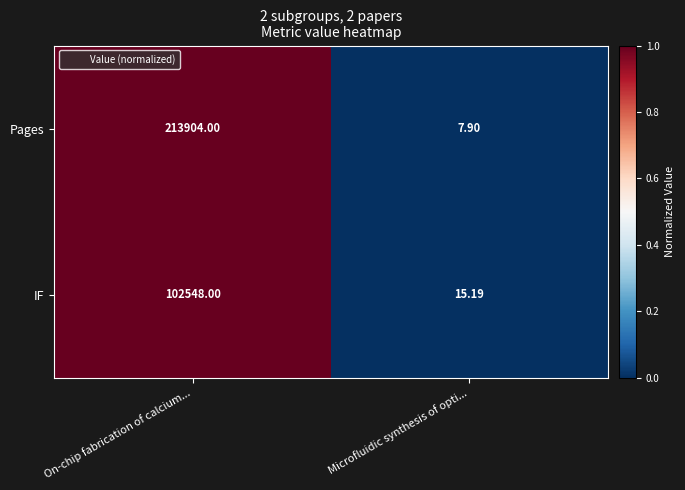

Which series changed the most between On-chip fabrication of calcium... and Microfluidic synthesis of opti...?

Pages